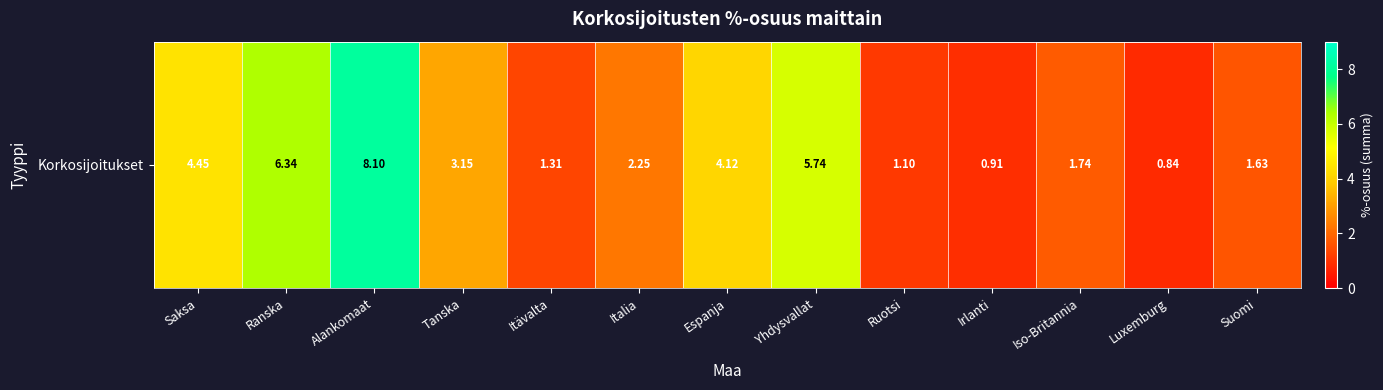

What is the difference between the second highest and minimum values?

5.5